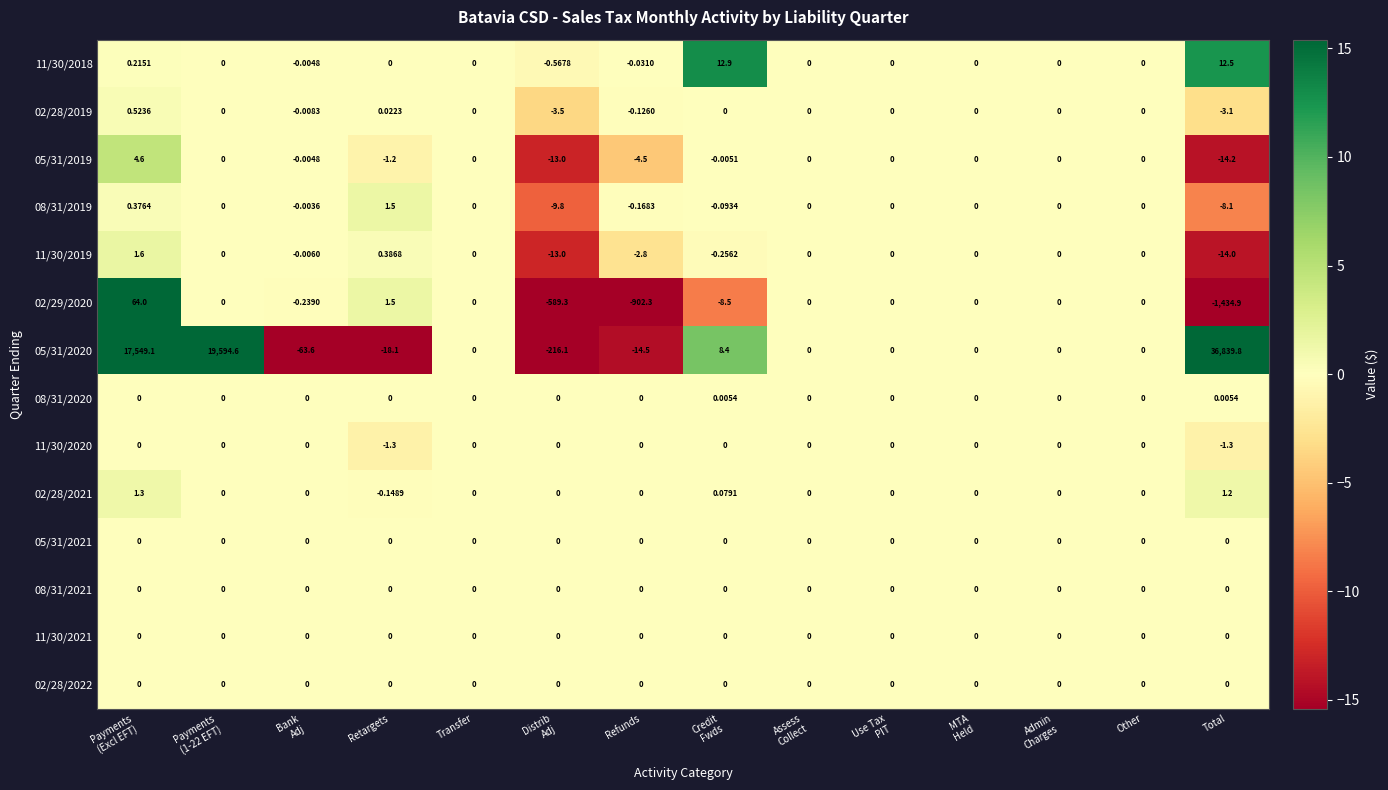

What is the difference between the highest and lowest values at Credit
Fwds?

21.4